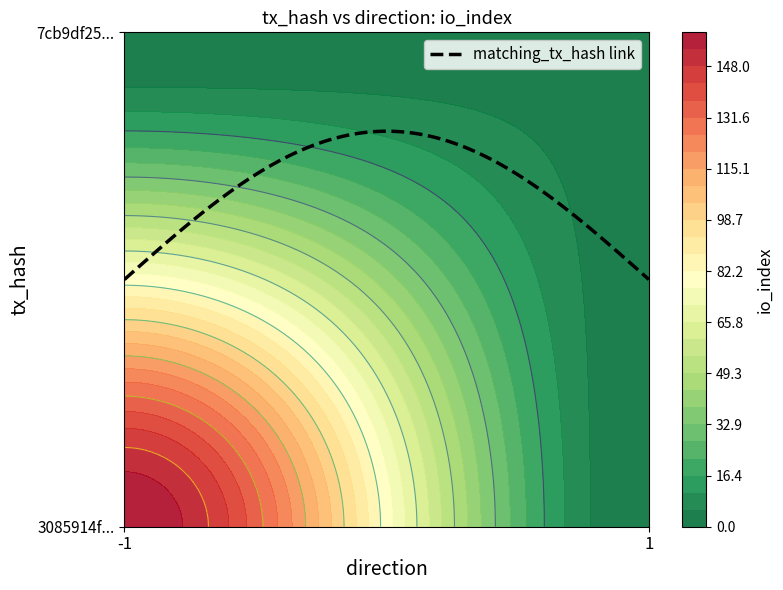

Which label corresponds to the largest value in the chart?

io_index